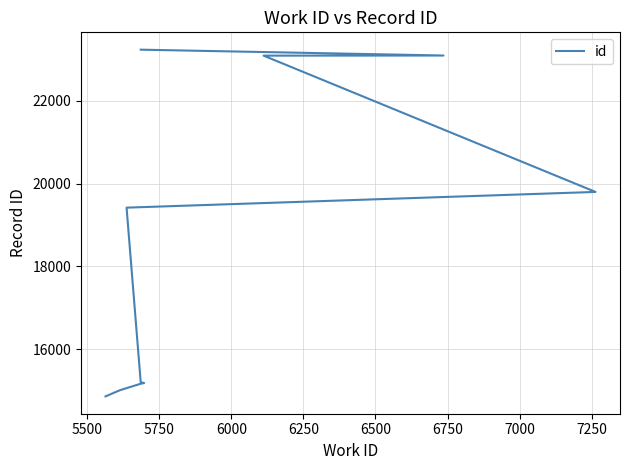

True or false: the data has more than 0 interior local peaks.

False